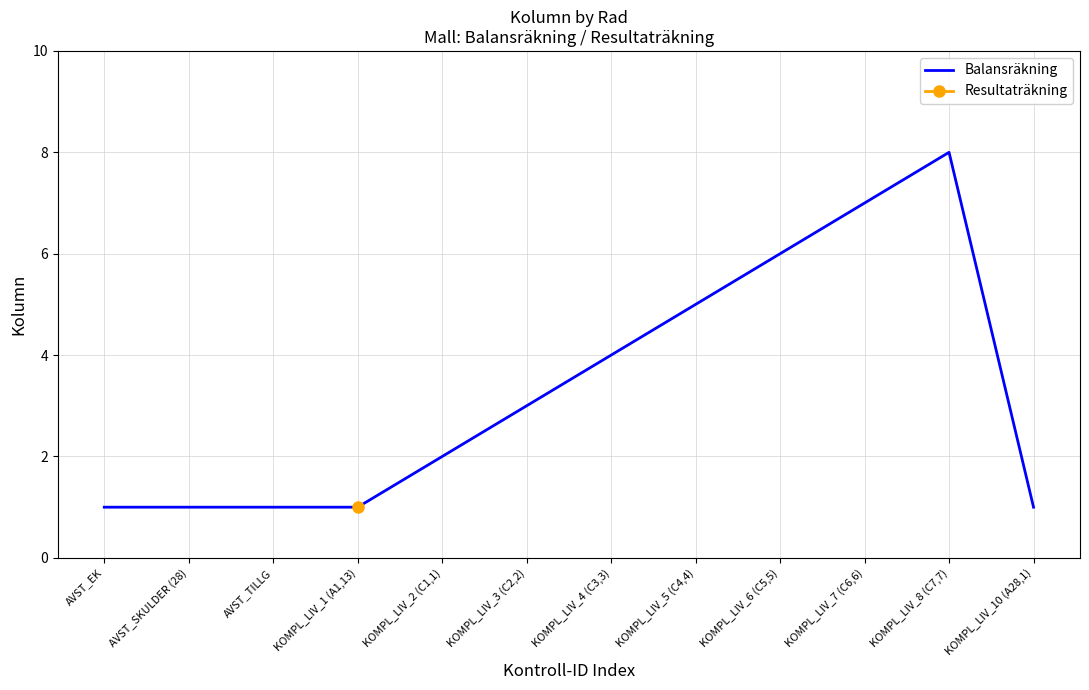

List the labels in order of value, smallest first.

AVST_EK, AVST_SKULDER (28), AVST_TILLG, KOMPL_LIV_1 (A1,13), KOMPL_LIV_10 (A28,1), KOMPL_LIV_2 (C1,1), KOMPL_LIV_3 (C2,2), KOMPL_LIV_4 (C3,3), KOMPL_LIV_5 (C4,4), KOMPL_LIV_6 (C5,5), KOMPL_LIV_7 (C6,6), KOMPL_LIV_8 (C7,7)